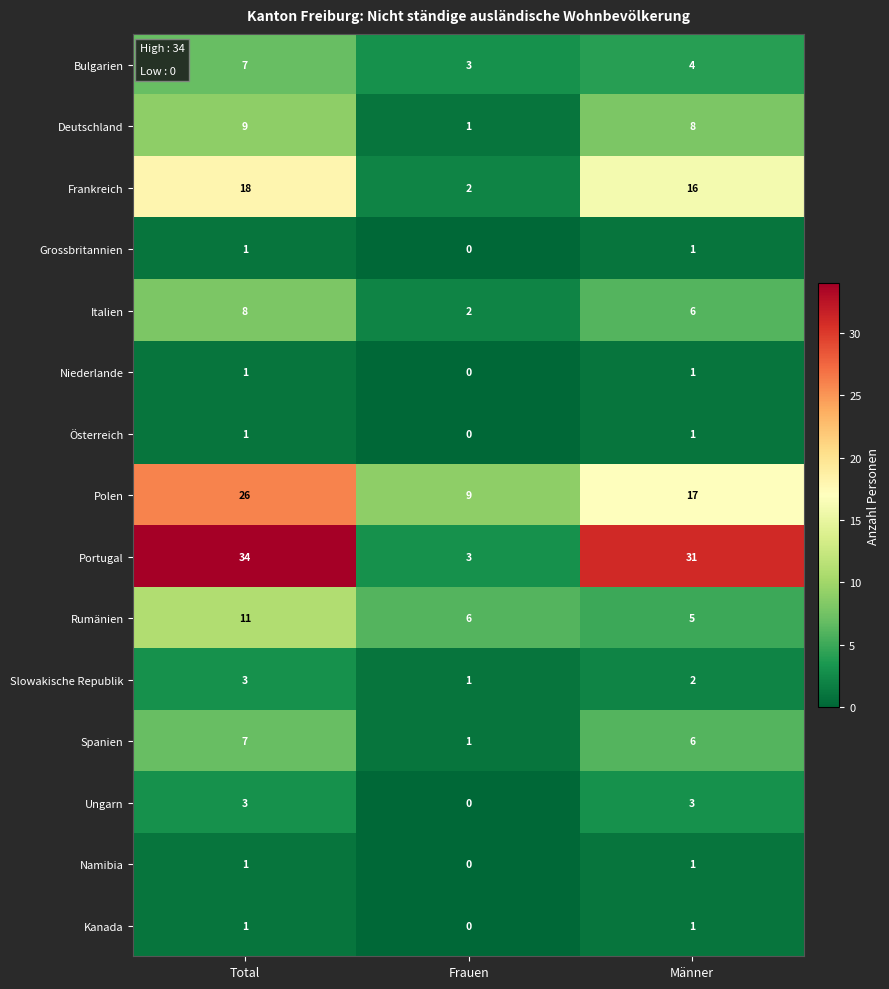

Which series has the largest total across all categories?

Portugal